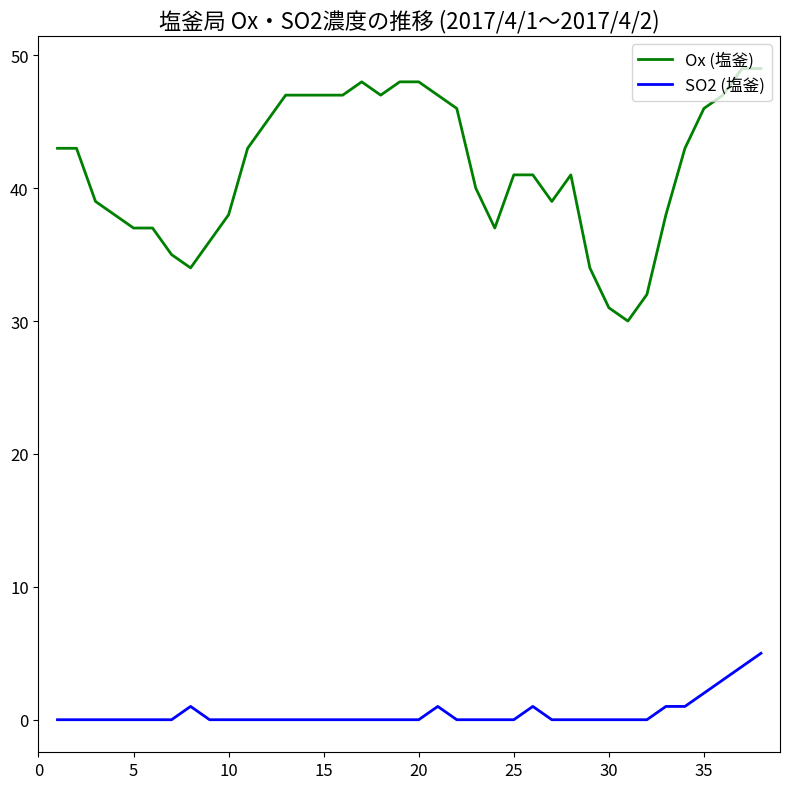

Which series has the largest range (max minus min)?

Ox (塩釜)